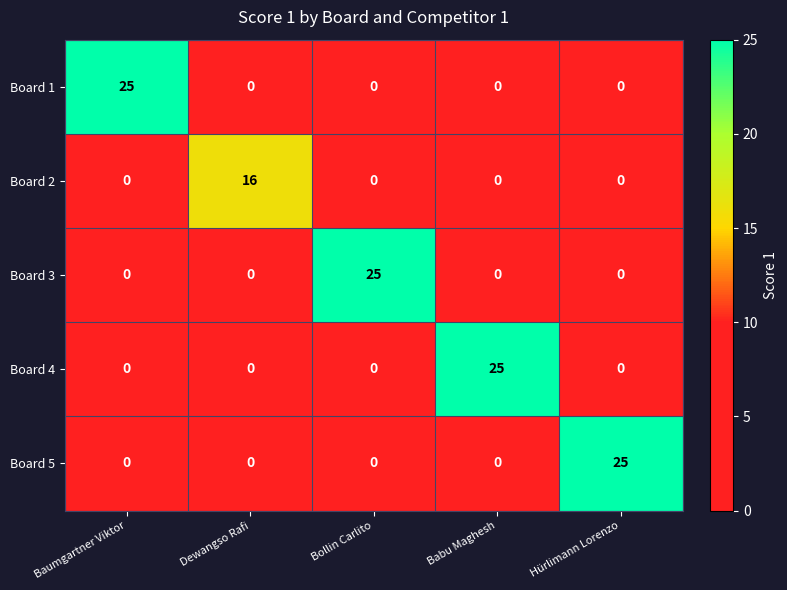

What is the difference between the maximum and minimum values in the Board 3 series?

25